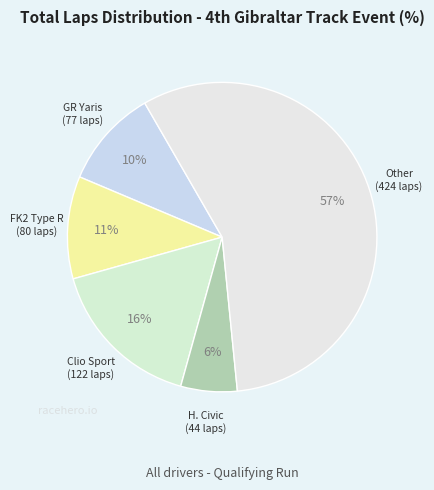

Count the number of slices in the pie.

5